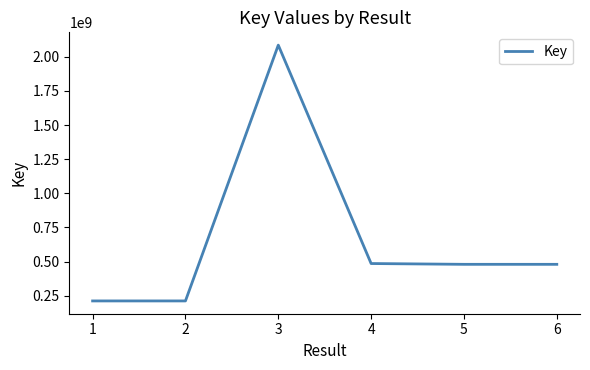

Where does the data first go above 480389937?

3